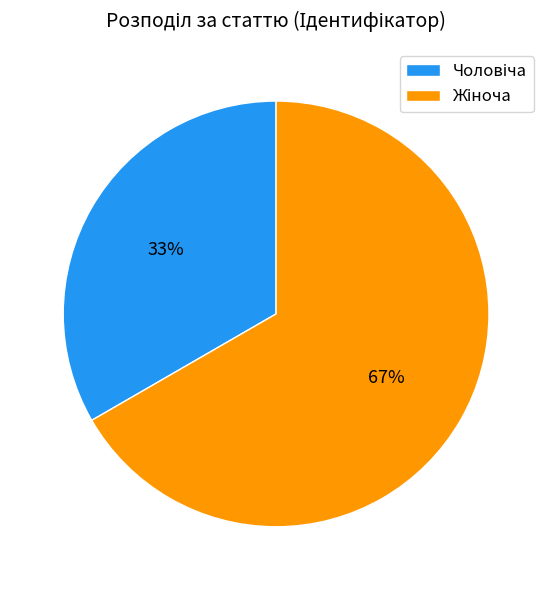

To the nearest percent, what is the average slice percentage?

50%